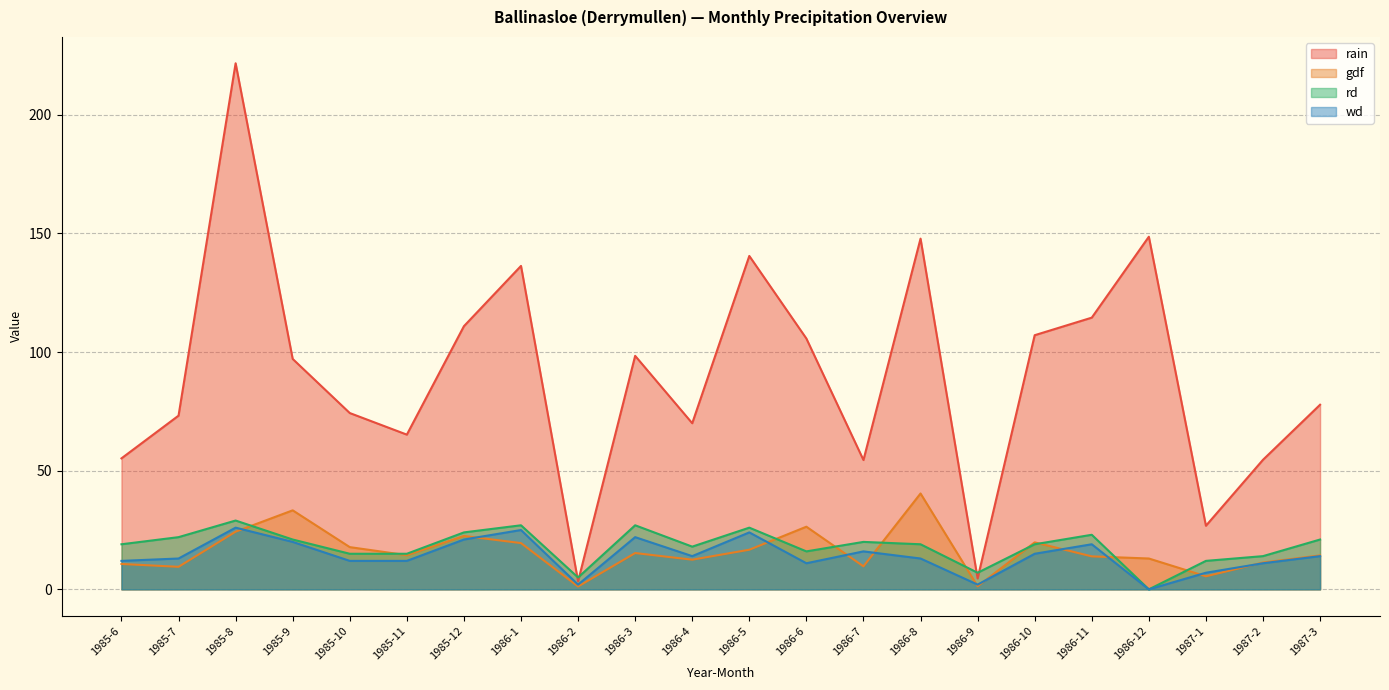

Reading left to right, what are all the values shown in this chart?

rain: 1985-6=55.2	1985-7=73.2	1985-8=221.7	1985-9=97.1	1985-10=74.3	1985-11=65.2	1985-12=110.9	1986-1=136.3	1986-2=3.4	1986-3=98.4	1986-4=70.0	1986-5=140.5	1986-6=105.7	1986-7=54.5	1986-8=147.8	1986-9=4.6	1986-10=107.1	1986-11=114.5	1986-12=148.6	1987-1=26.8	1987-2=54.6	1987-3=77.8
gdf: 1985-6=10.7	1985-7=9.5	1985-8=24.3	1985-9=33.3	1985-10=17.8	1985-11=14.4	1985-12=22.5	1986-1=19.5	1986-2=1.2	1986-3=15.3	1986-4=12.5	1986-5=16.7	1986-6=26.4	1986-7=9.7	1986-8=40.4	1986-9=1.3	1986-10=19.8	1986-11=13.9	1986-12=13.0	1987-1=5.5	1987-2=11.3	1987-3=14.3
rd: 1985-6=19.0	1985-7=22.0	1985-8=29.0	1985-9=21.0	1985-10=15.0	1985-11=15.0	1985-12=24.0	1986-1=27.0	1986-2=5.0	1986-3=27.0	1986-4=18.0	1986-5=26.0	1986-6=16.0	1986-7=20.0	1986-8=19.0	1986-9=7.0	1986-10=19.0	1986-11=23.0	1986-12=0.0	1987-1=12.0	1987-2=14.0	1987-3=21.0
wd: 1985-6=12.0	1985-7=13.0	1985-8=26.0	1985-9=20.0	1985-10=12.0	1985-11=12.0	1985-12=21.0	1986-1=25.0	1986-2=2.0	1986-3=22.0	1986-4=14.0	1986-5=24.0	1986-6=11.0	1986-7=16.0	1986-8=13.0	1986-9=2.0	1986-10=15.0	1986-11=19.0	1986-12=0.0	1987-1=7.0	1987-2=11.0	1987-3=14.0